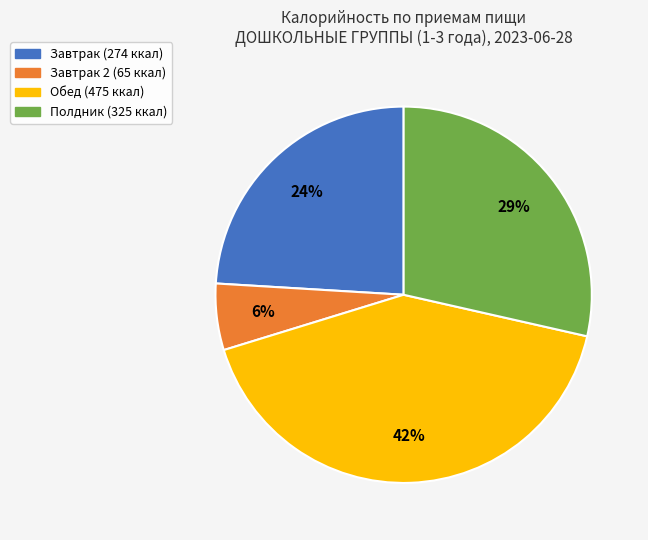

Count the number of slices in the pie.

4